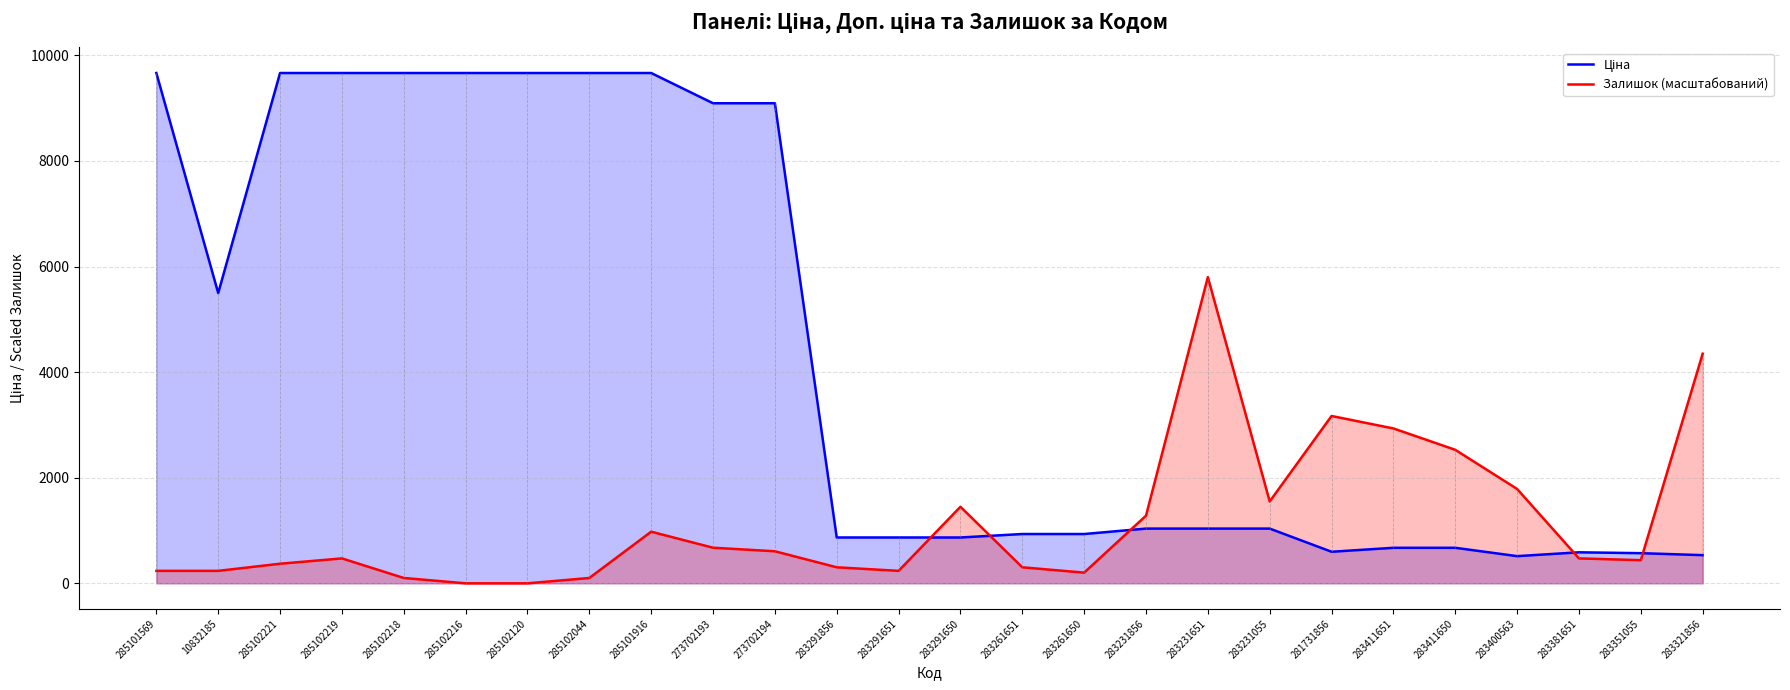

At which label is Ціна closest to 5089?

10832185